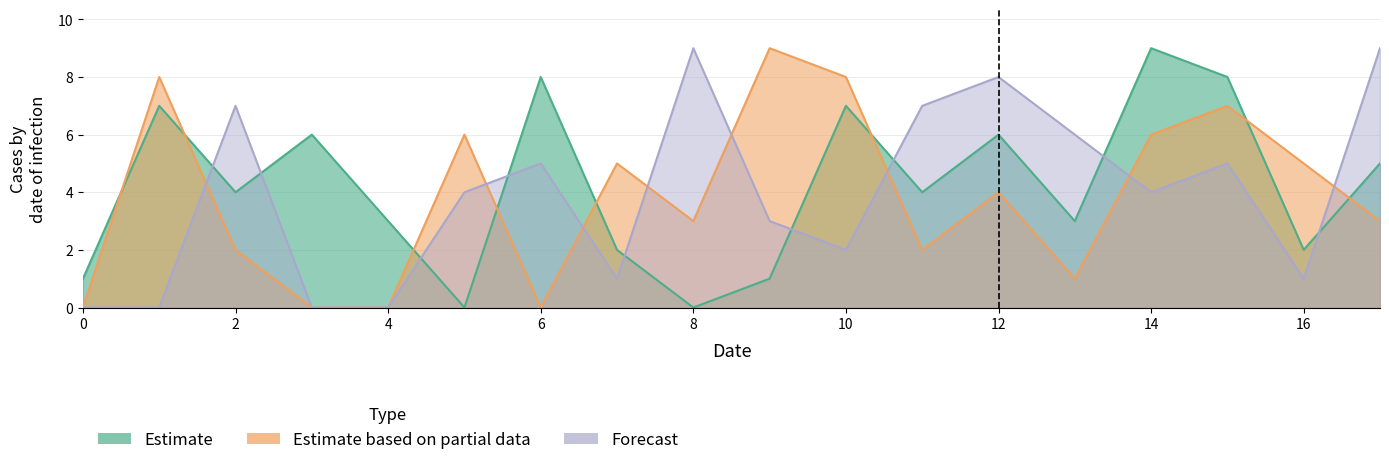

What is the sum of all col_2 values?

69